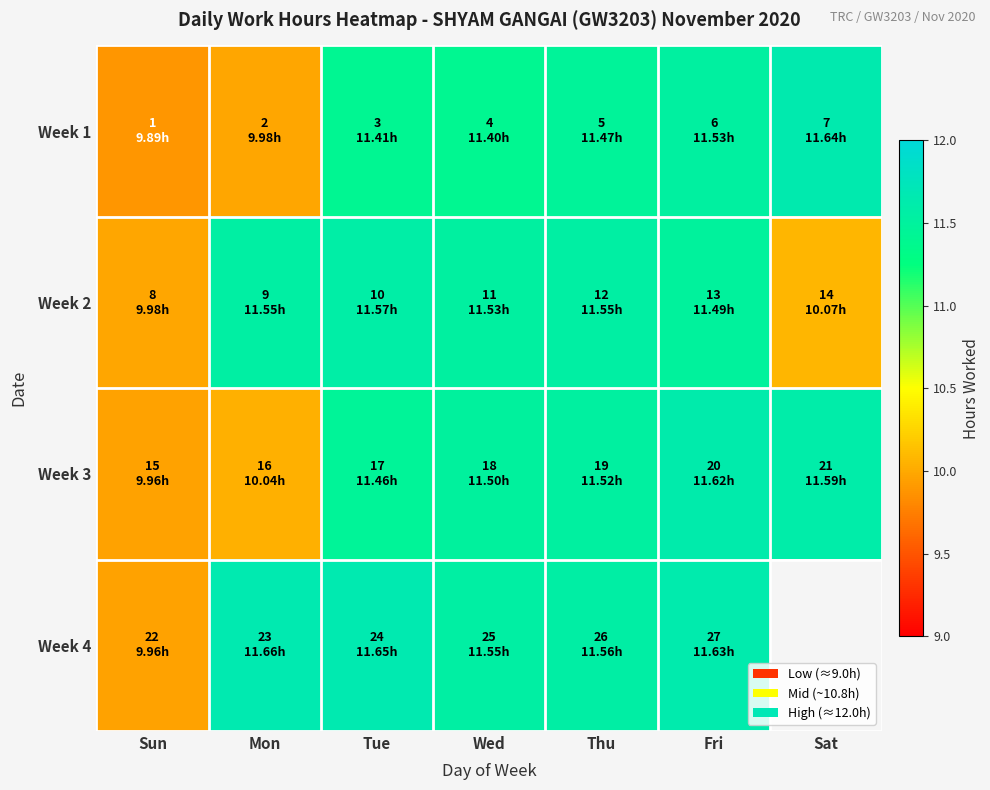

At which label does Week 1 first exceed 11?

Tue